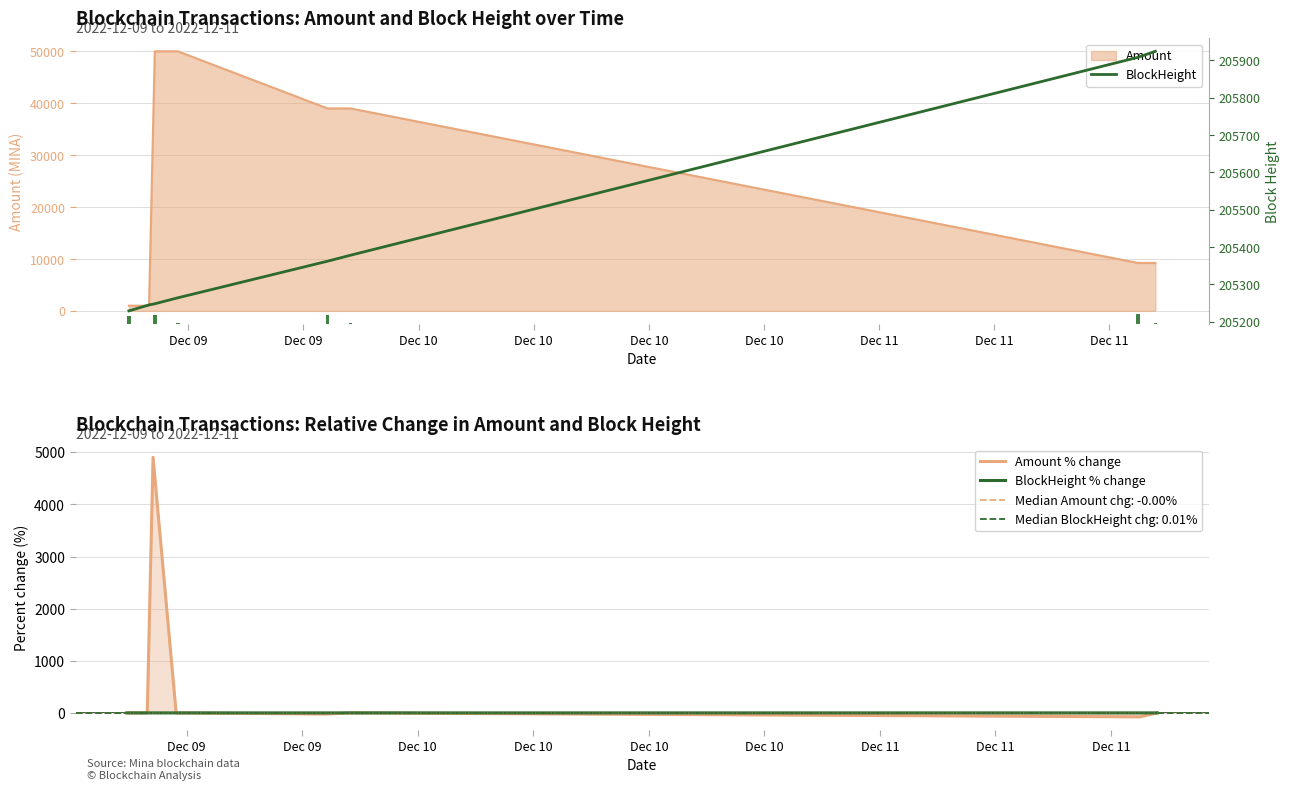

List the labels in order of BlockHeight % change value, smallest first.

Dec 09, Dec 10, Dec 11, Dec 10, Dec 10, Dec 09, Dec 10, Dec 11